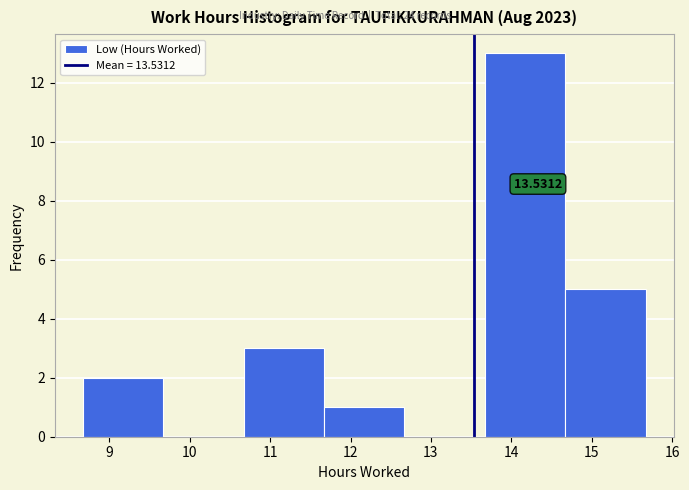

Over which range of the x-axis is the bar tallest?

13.67 to 14.67